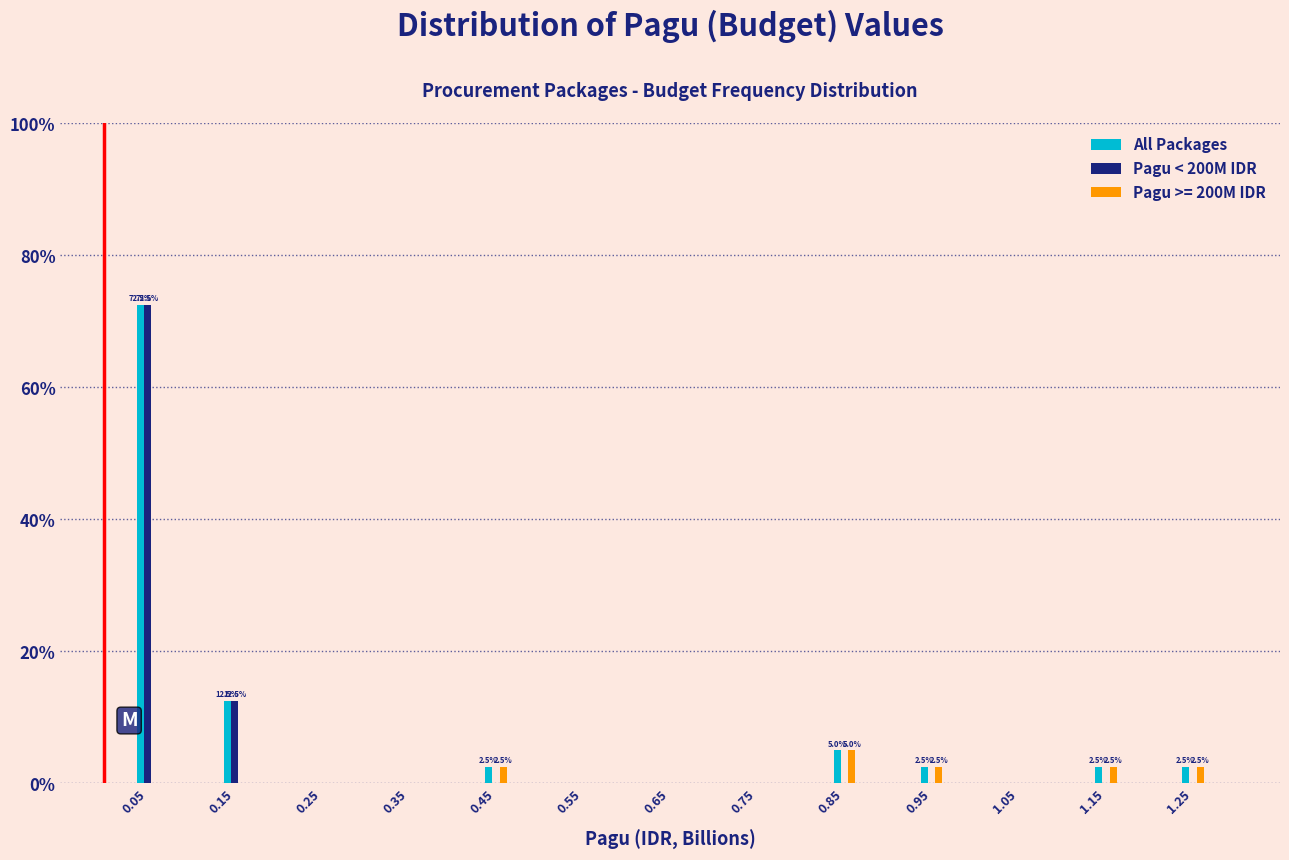

At which category is the sum across all series the highest?

0.05